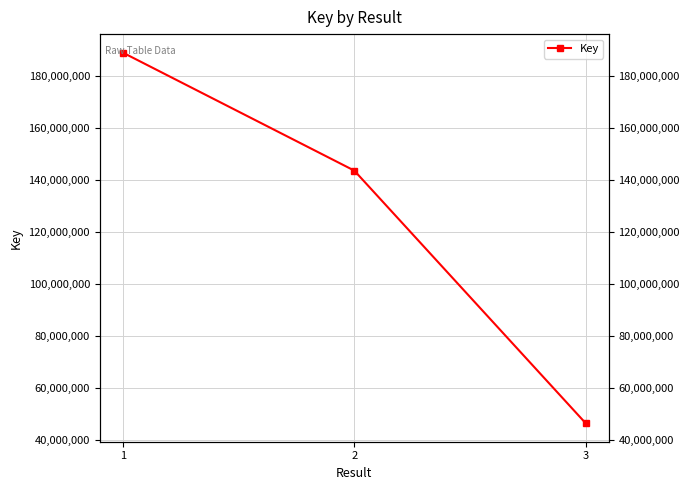

The chart shows a value of 143665206 at 2. True or false?

True